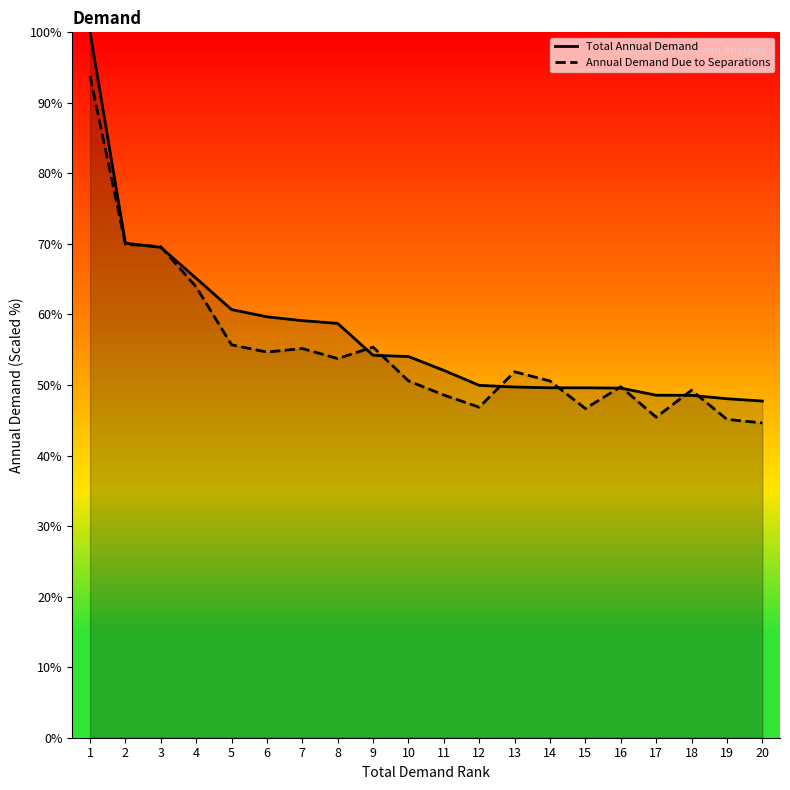

At how many categories does at least one series exceed 85?

1